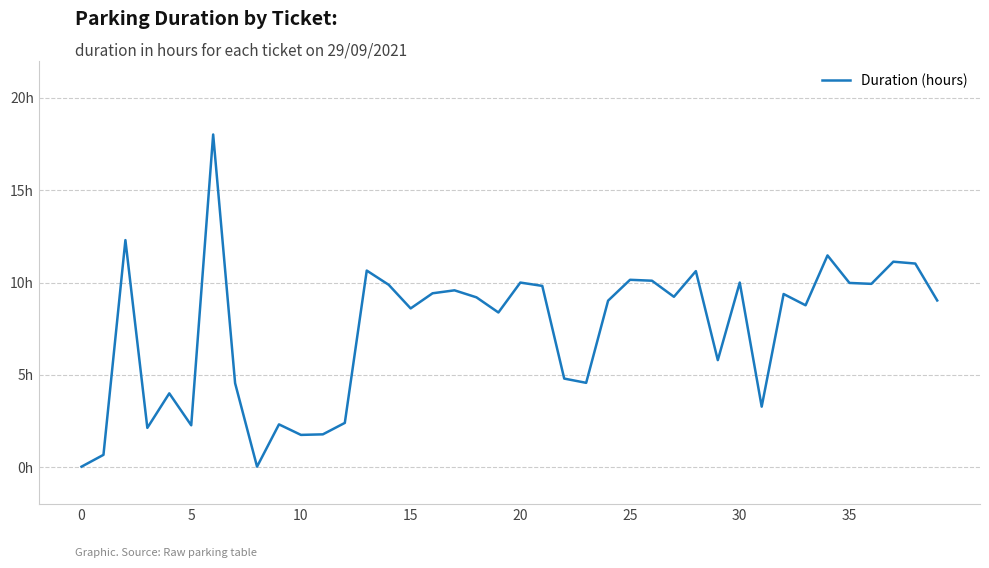

Does the chart have visible grid lines?

Yes